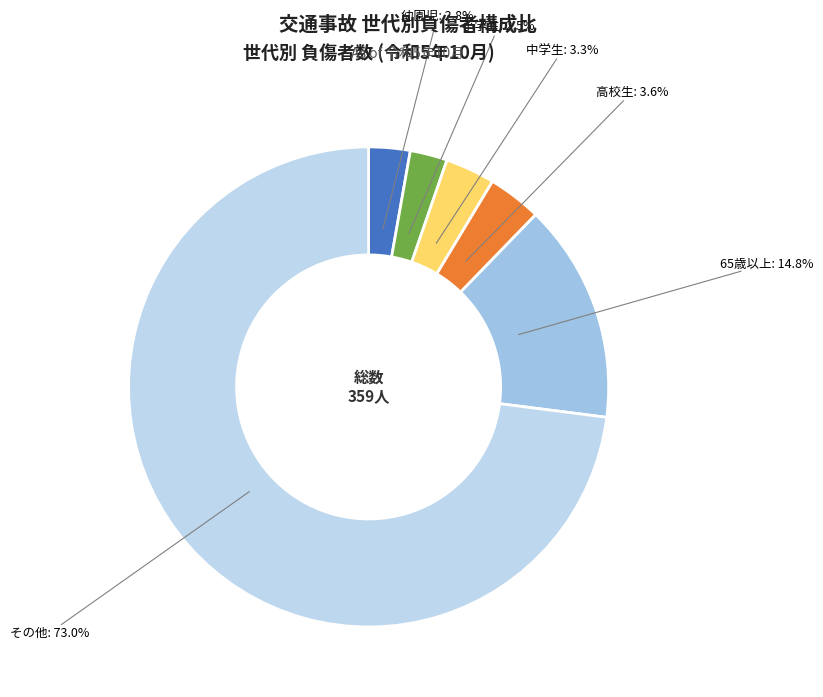

Combined, what portion of the pie is 幼園児 and その他?

75.8%